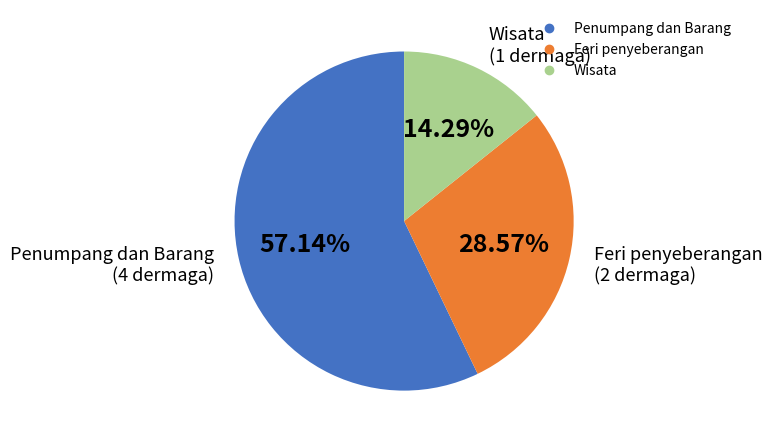

What is the ratio of the value at Penumpang dan Barang to the value at Feri penyeberangan?

2.0